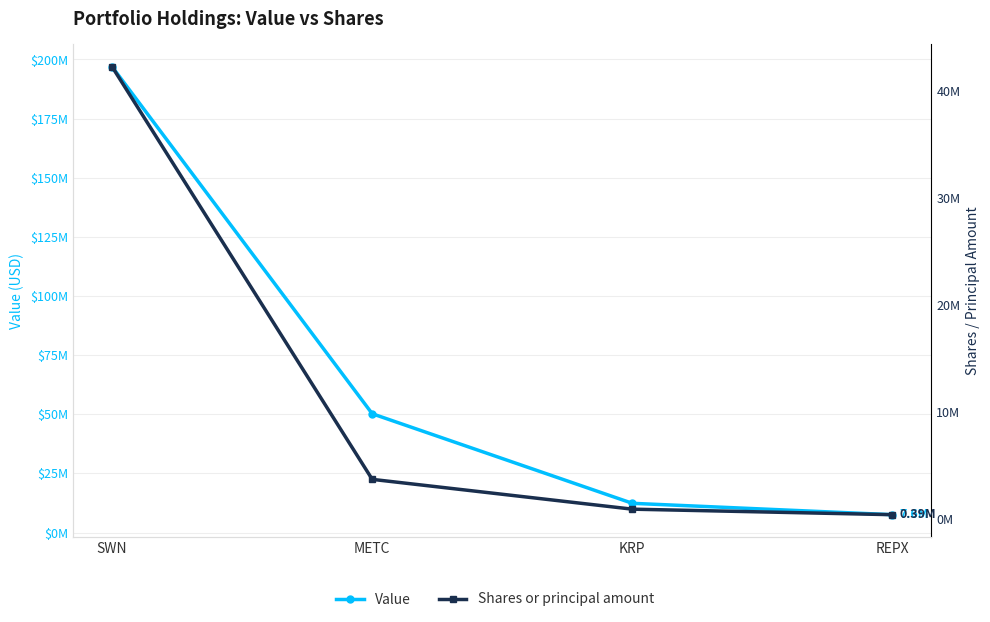

Reading right to left, extract all data points from this chart.

Value: 7551000	12362000	50223000	196909000
Shares or principal amount: 390860	906992	3692881	42255138